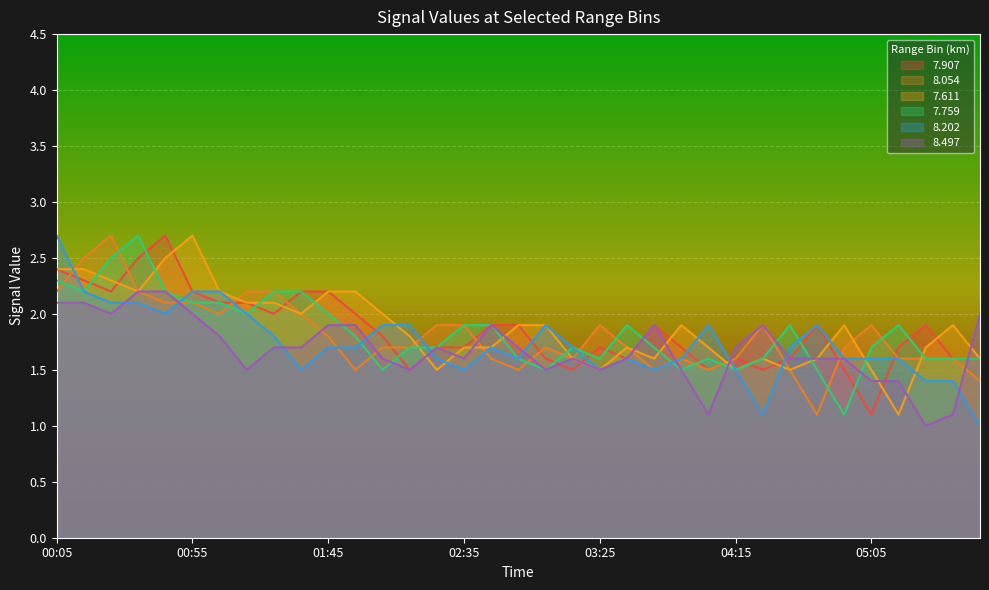

Reading left to right, what are all the values shown in this chart?

7.907: 00:05=2.4	00:15=2.3	00:25=2.2	00:35=2.5	00:45=2.7	00:55=2.2	01:05=2.1	01:15=2.1	01:25=2.0	01:35=2.2	01:45=2.2	01:55=2.0	02:05=1.8	02:15=1.5	02:25=1.7	02:35=1.7	02:45=1.9	02:55=1.9	03:05=1.6	03:15=1.5	03:25=1.7	03:35=1.6	03:45=1.9	03:55=1.7	04:05=1.5	04:15=1.6	04:25=1.5	04:35=1.6	04:45=1.9	04:55=1.5	05:05=1.1	05:15=1.7	05:25=1.9	05:35=1.6	05:45=1.6
8.054: 00:05=2.2	00:15=2.5	00:25=2.7	00:35=2.2	00:45=2.1	00:55=2.1	01:05=2.0	01:15=2.2	01:25=2.2	01:35=2.0	01:45=1.8	01:55=1.5	02:05=1.7	02:15=1.7	02:25=1.9	02:35=1.9	02:45=1.6	02:55=1.5	03:05=1.7	03:15=1.6	03:25=1.9	03:35=1.7	03:45=1.5	03:55=1.6	04:05=1.5	04:15=1.6	04:25=1.9	04:35=1.5	04:45=1.1	04:55=1.7	05:05=1.9	05:15=1.6	05:25=1.6	05:35=1.6	05:45=1.4
7.611: 00:05=2.4	00:15=2.4	00:25=2.3	00:35=2.2	00:45=2.5	00:55=2.7	01:05=2.2	01:15=2.1	01:25=2.1	01:35=2.0	01:45=2.2	01:55=2.2	02:05=2.0	02:15=1.8	02:25=1.5	02:35=1.7	02:45=1.7	02:55=1.9	03:05=1.9	03:15=1.6	03:25=1.5	03:35=1.7	03:45=1.6	03:55=1.9	04:05=1.7	04:15=1.5	04:25=1.6	04:35=1.5	04:45=1.6	04:55=1.9	05:05=1.5	05:15=1.1	05:25=1.7	05:35=1.9	05:45=1.6
7.759: 00:05=2.3	00:15=2.2	00:25=2.5	00:35=2.7	00:45=2.2	00:55=2.1	01:05=2.1	01:15=2.0	01:25=2.2	01:35=2.2	01:45=2.0	01:55=1.8	02:05=1.5	02:15=1.7	02:25=1.7	02:35=1.9	02:45=1.9	02:55=1.6	03:05=1.5	03:15=1.7	03:25=1.6	03:35=1.9	03:45=1.7	03:55=1.5	04:05=1.6	04:15=1.5	04:25=1.6	04:35=1.9	04:45=1.5	04:55=1.1	05:05=1.7	05:15=1.9	05:25=1.6	05:35=1.6	05:45=1.6
8.202: 00:05=2.7	00:15=2.2	00:25=2.1	00:35=2.1	00:45=2.0	00:55=2.2	01:05=2.2	01:15=2.0	01:25=1.8	01:35=1.5	01:45=1.7	01:55=1.7	02:05=1.9	02:15=1.9	02:25=1.6	02:35=1.5	02:45=1.7	02:55=1.6	03:05=1.9	03:15=1.7	03:25=1.5	03:35=1.6	03:45=1.5	03:55=1.6	04:05=1.9	04:15=1.5	04:25=1.1	04:35=1.7	04:45=1.9	04:55=1.6	05:05=1.6	05:15=1.6	05:25=1.4	05:35=1.4	05:45=1.0
8.497: 00:05=2.1	00:15=2.1	00:25=2.0	00:35=2.2	00:45=2.2	00:55=2.0	01:05=1.8	01:15=1.5	01:25=1.7	01:35=1.7	01:45=1.9	01:55=1.9	02:05=1.6	02:15=1.5	02:25=1.7	02:35=1.6	02:45=1.9	02:55=1.7	03:05=1.5	03:15=1.6	03:25=1.5	03:35=1.6	03:45=1.9	03:55=1.5	04:05=1.1	04:15=1.7	04:25=1.9	04:35=1.6	04:45=1.6	04:55=1.6	05:05=1.4	05:15=1.4	05:25=1.0	05:35=1.1	05:45=2.0